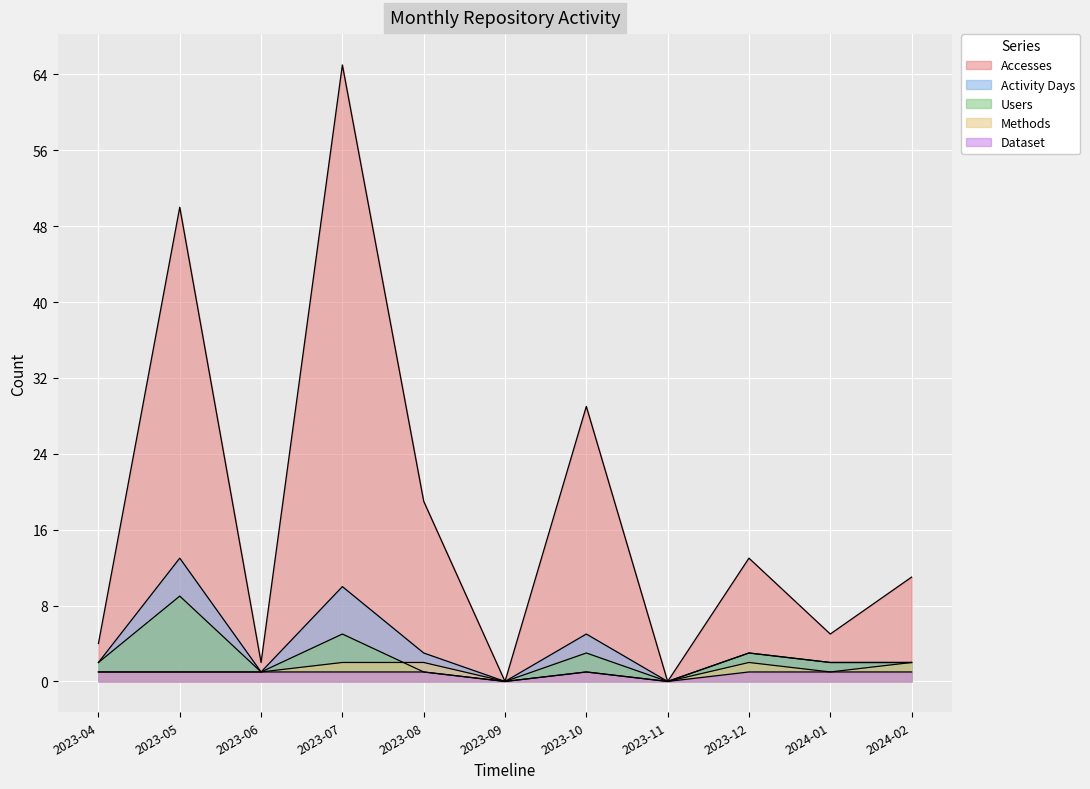

The value of Activity Days at 2023-04 is 2. True or false?

True